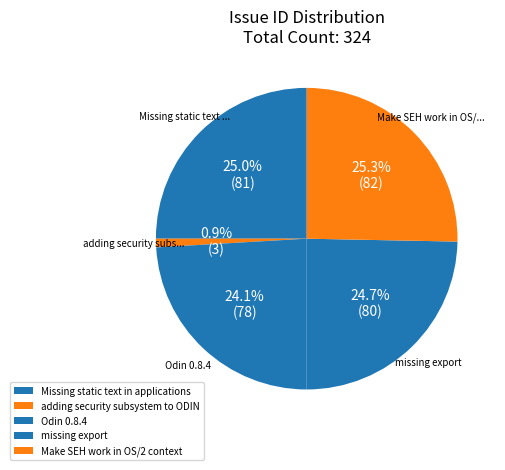

The adding security subsystem to ODIN slice represents 11% of the pie. True or false?

False